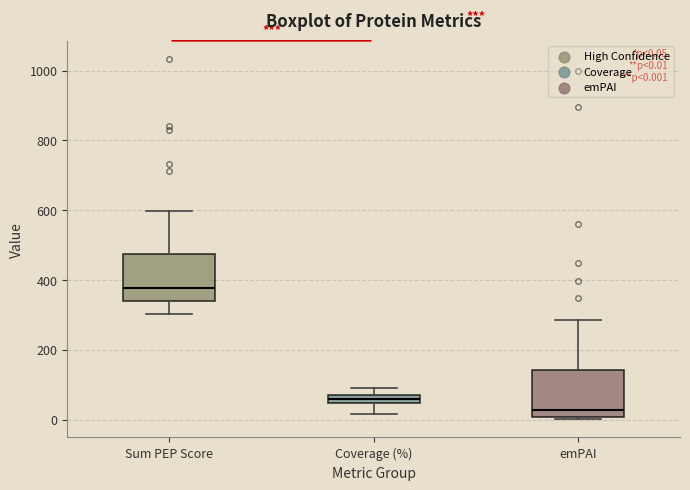

Which box's median line is the lowest?

emPAI